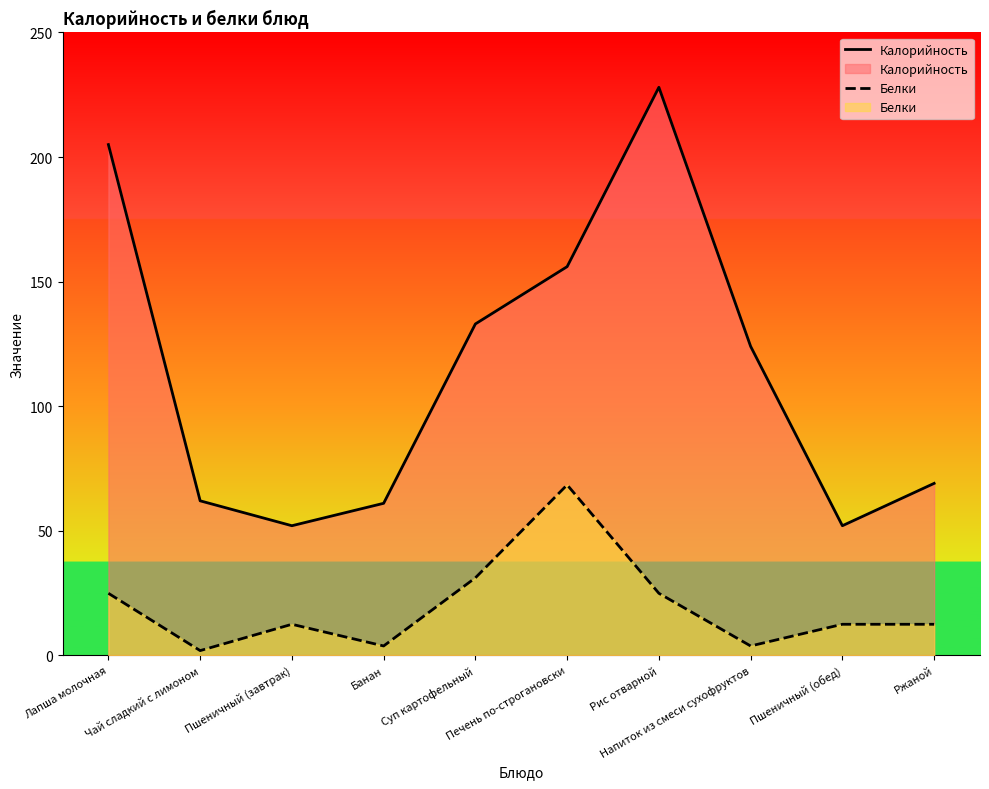

At which category is the sum across all series the highest?

Рис отварной